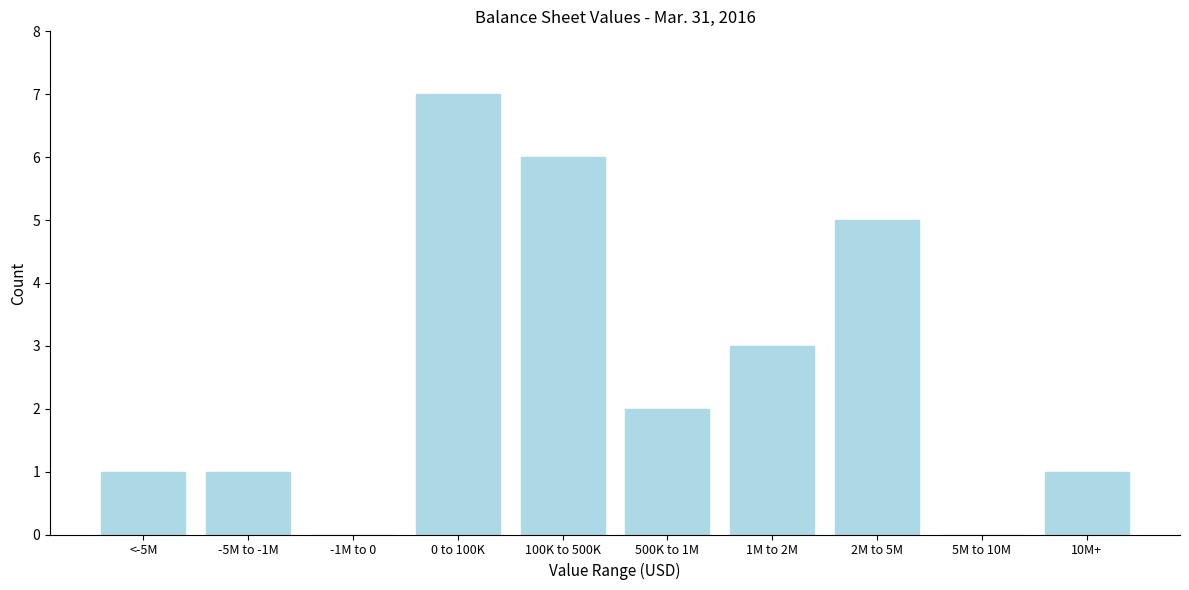

Reading left to right, extract all data points from this chart.

<-5M=1	-5M to -1M=1	-1M to 0=0	0 to 100K=7	100K to 500K=6	500K to 1M=2	1M to 2M=3	2M to 5M=5	5M to 10M=0	10M+=1